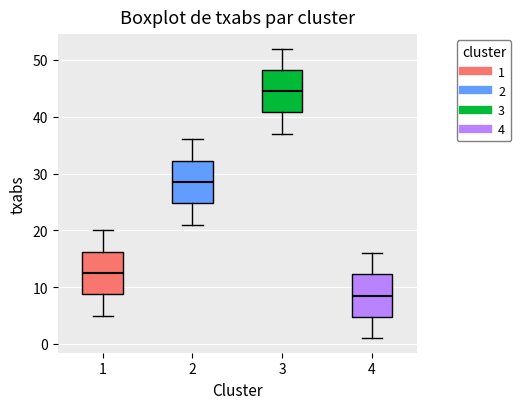

Which box's median line is the lowest?

4